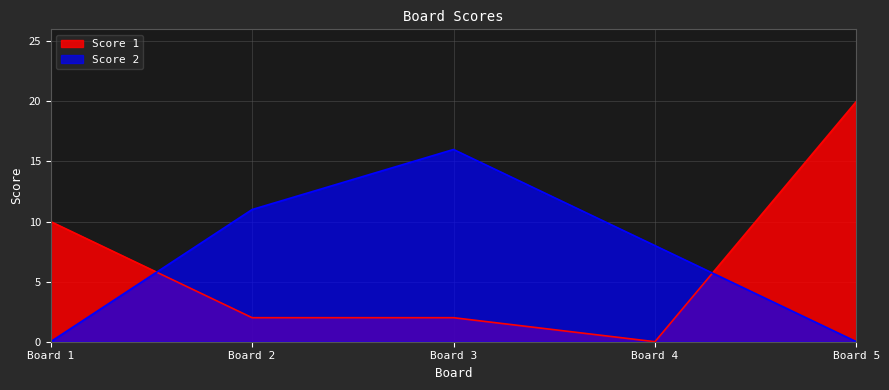

What is the spread (max minus min) of values at Board 2?

9